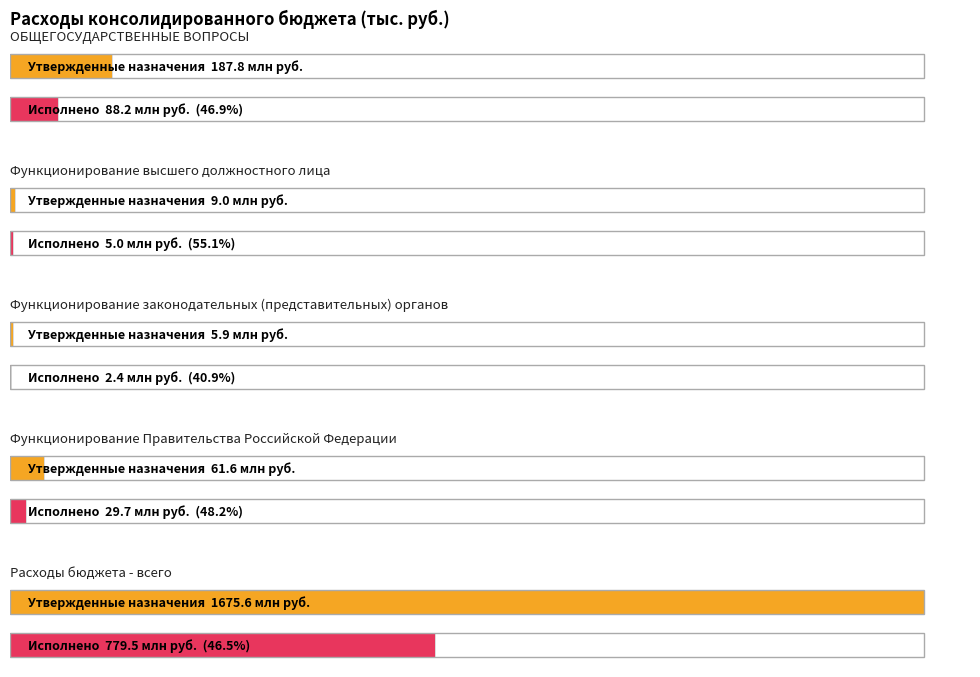

What is the maximum value for Утвержденные бюджетные назначения?

1675570305.2